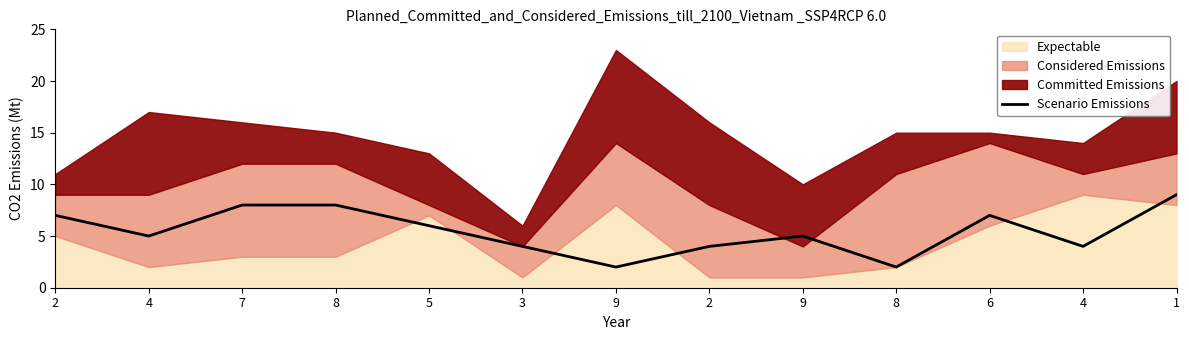

Where does the data first go above 5?

2